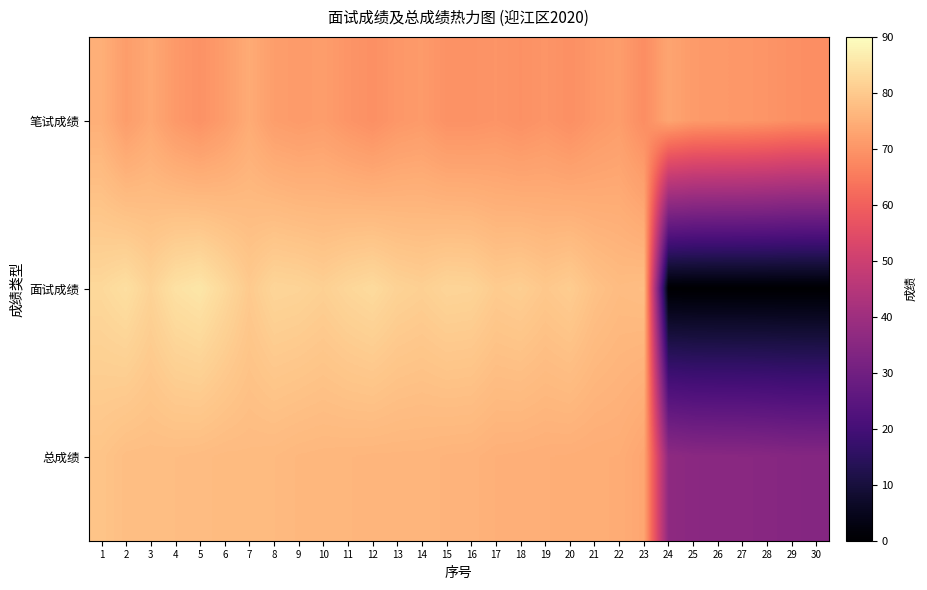

List the series in order of their overall mean, highest first.

笔试成绩, 总成绩, 面试成绩